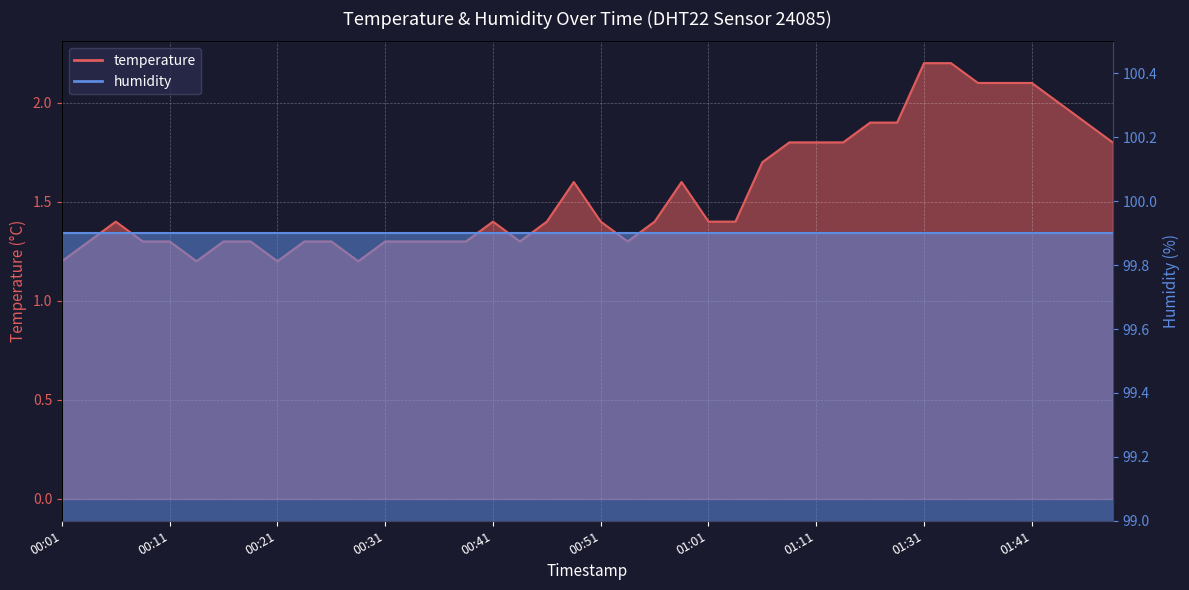

Between 01:38 and 00:51, which is larger?

01:38